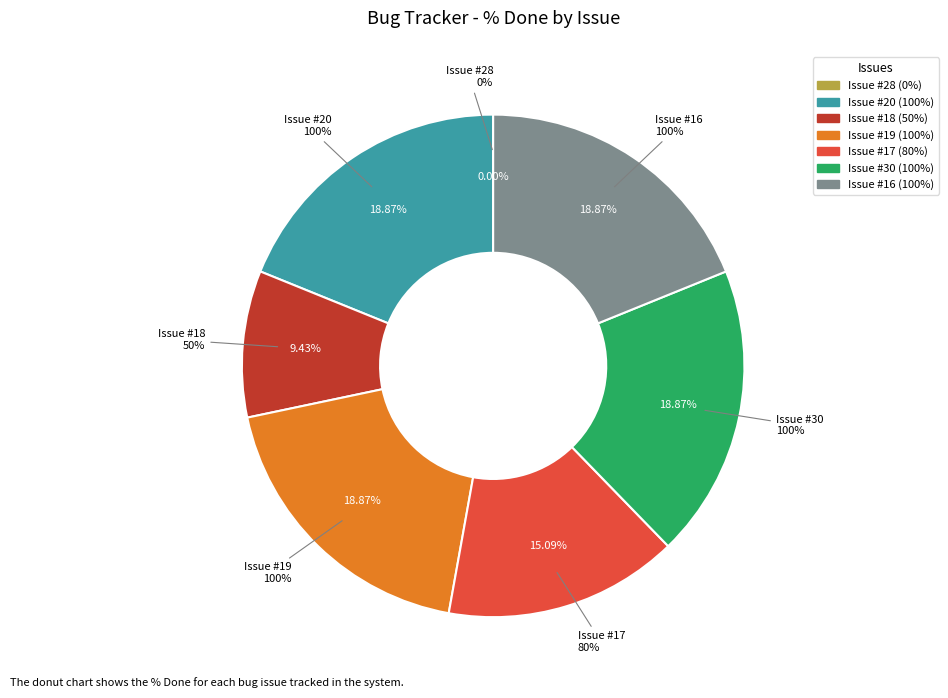

Does 17 represent more than half of the total?

No